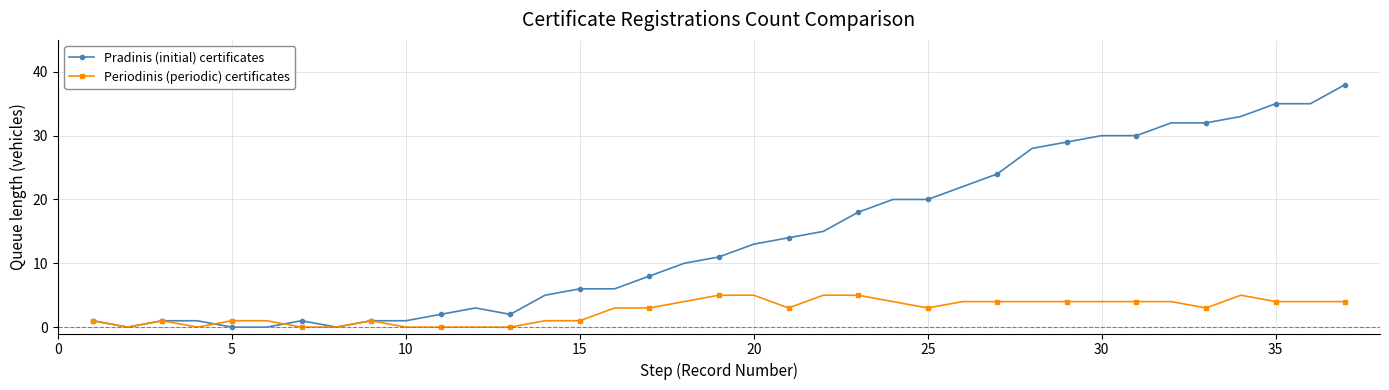

How many distinct data groups are displayed?

2